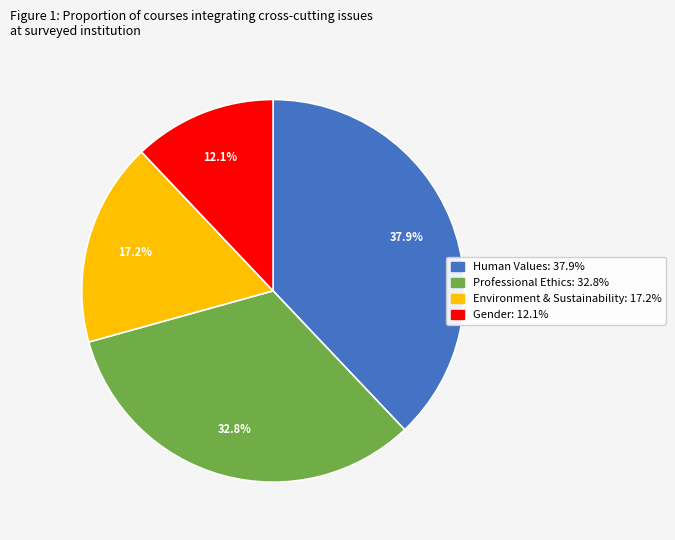

Approximately how many times larger is the value at Human Values compared to Gender?

3.1